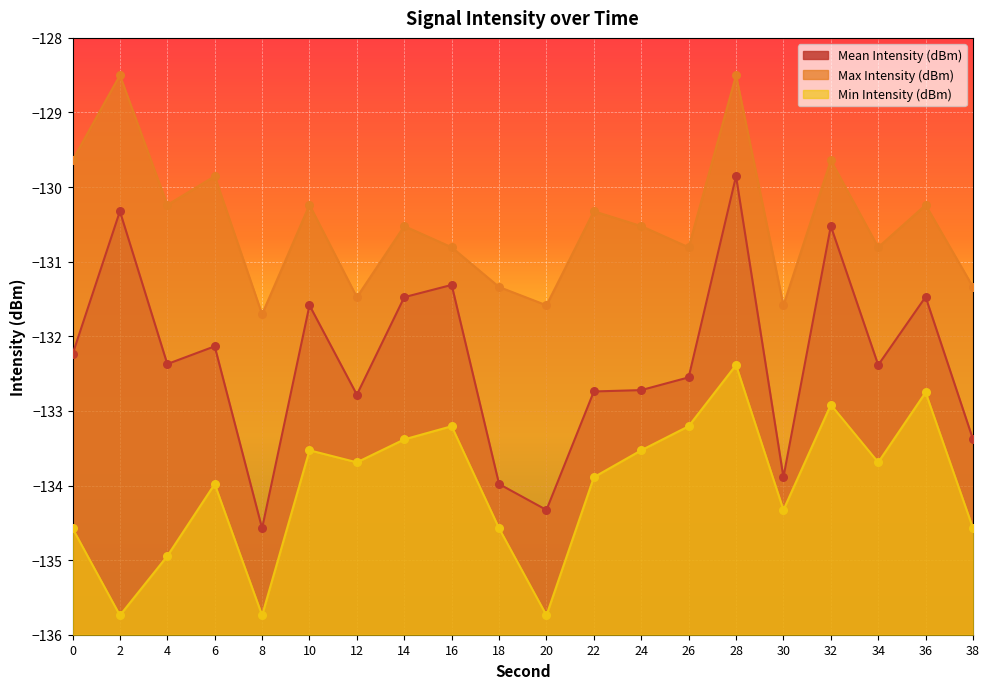

Which series contains the highest Y value?

Max Intensity (dBm)